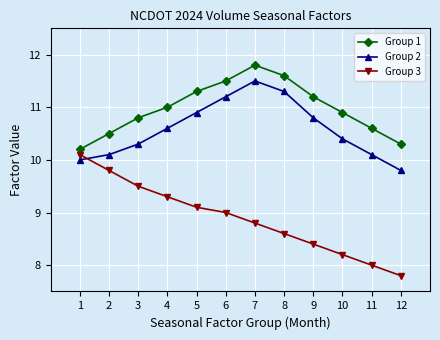

At which label does Group 3 first exceed 9?

1